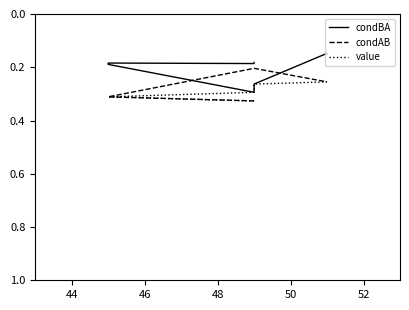

List the series in order of their peak value, highest first.

condAB, value, condBA